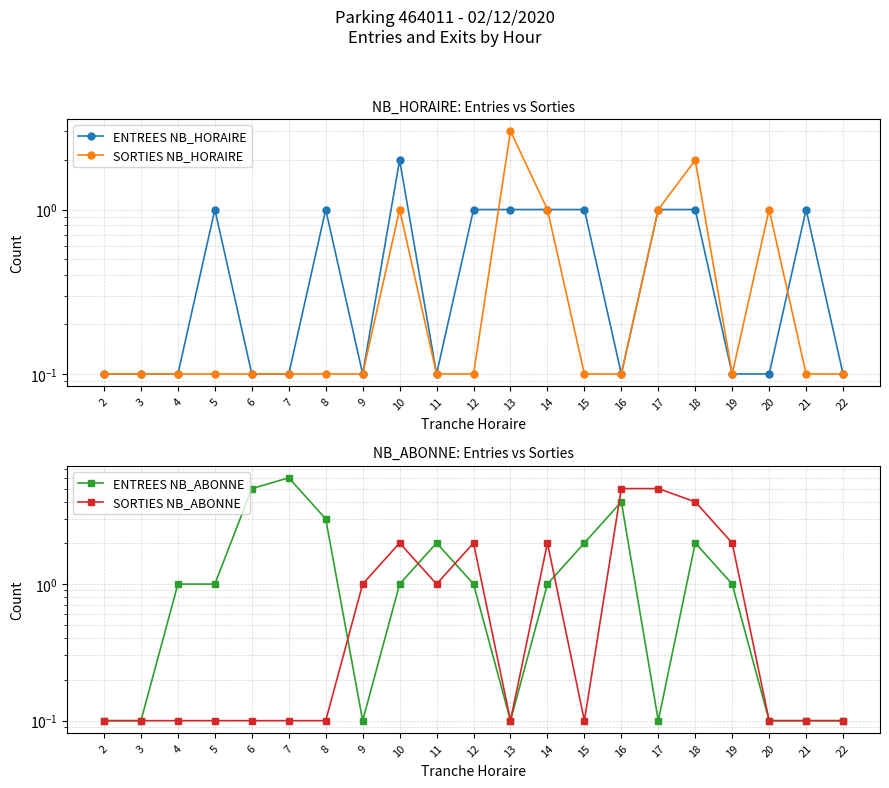

What is the value of the SORTIES NB_HORAIRE point at the 8th from the left?

0.1